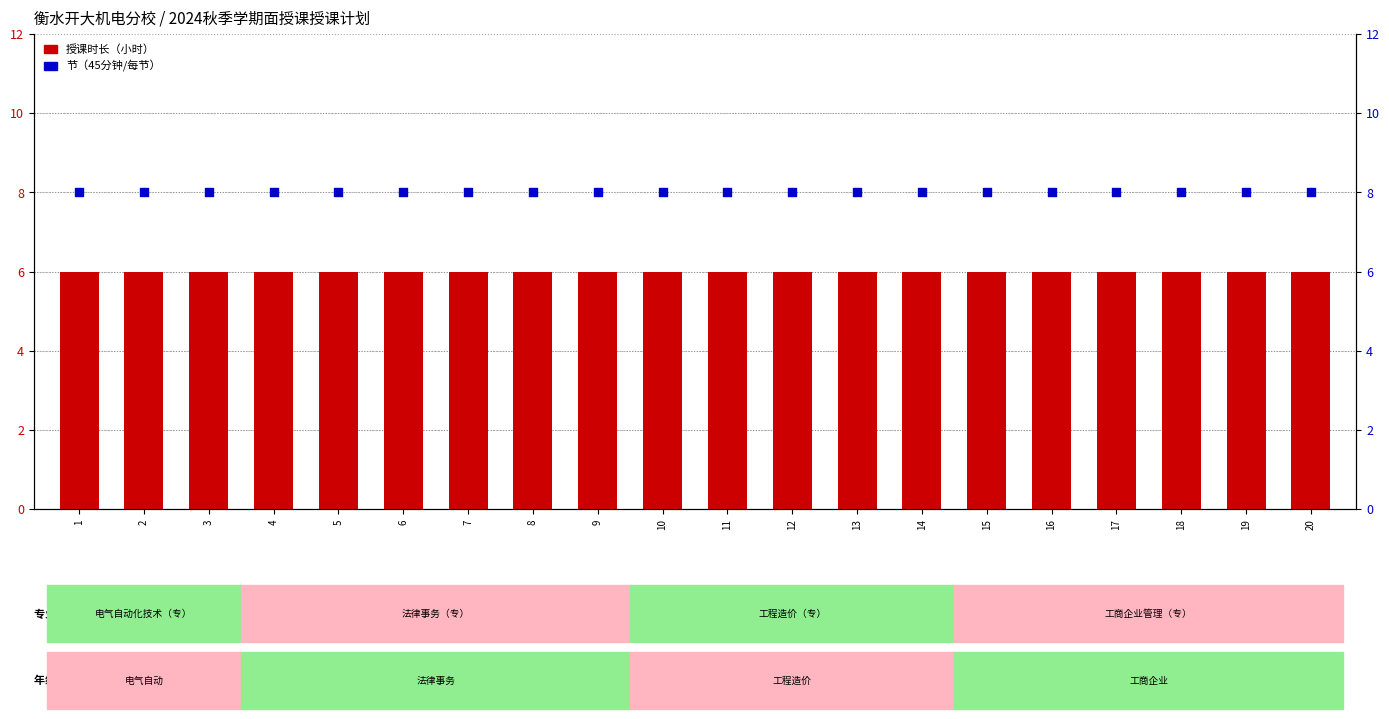

Which series contains the highest Y value?

节（45分钟/每节）